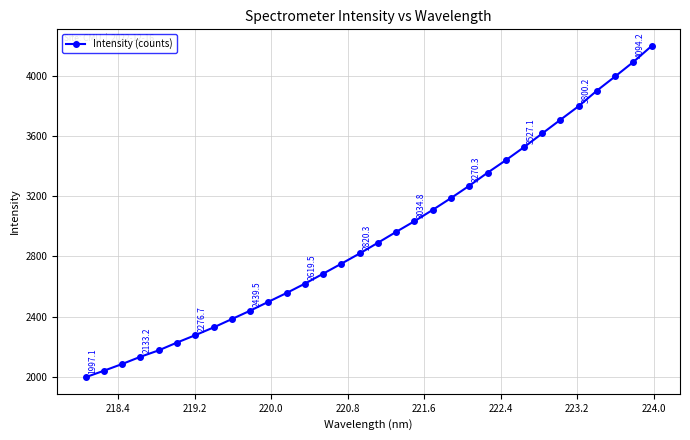

What is the difference between the maximum and minimum values?

2203.4